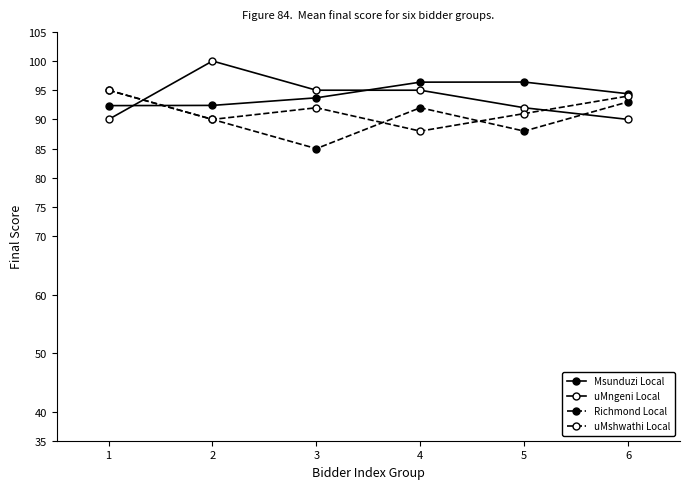

How many values in the Msunduzi Local series exceed 94?

3